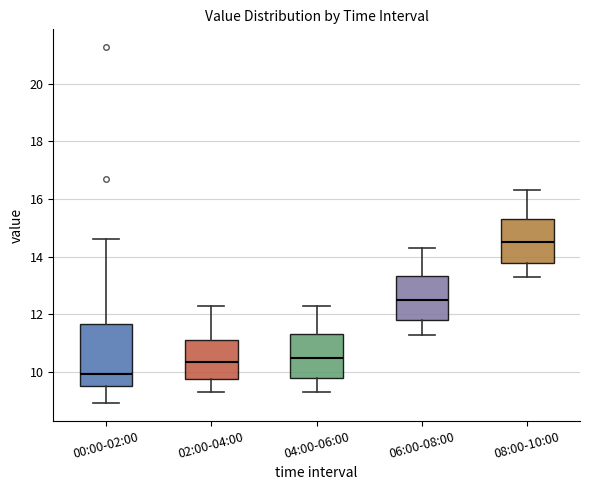

Comparing the boxes themselves (not the whiskers), which one is the tallest?

00:00-02:00